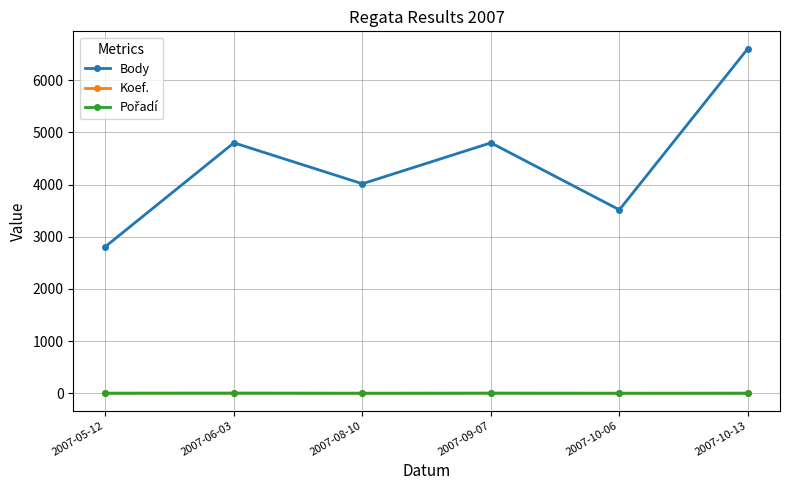

Which series has the largest total across all categories?

Body